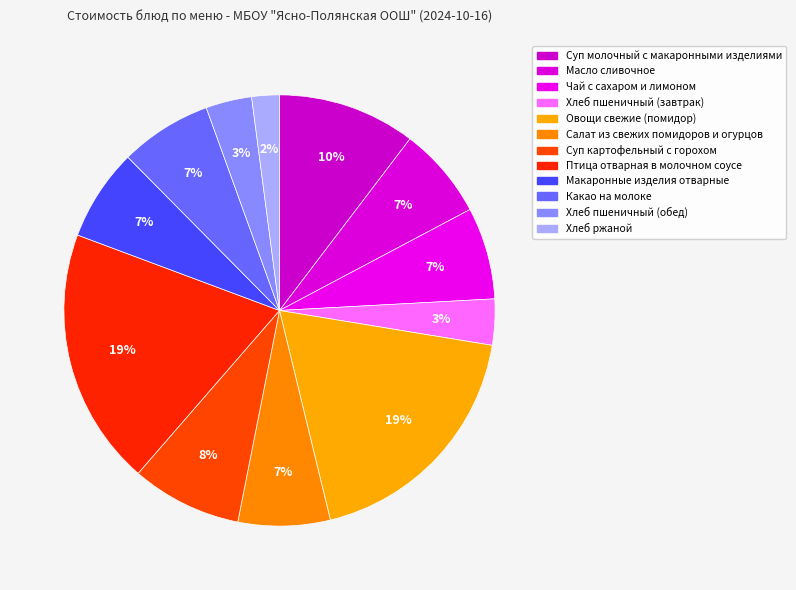

How many slices are in this pie chart?

12